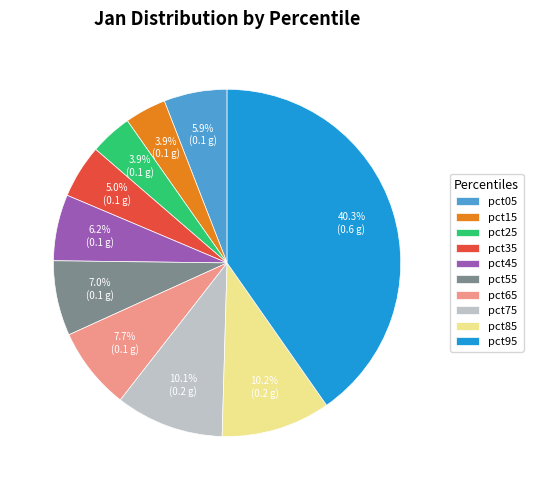

Count the number of slices in the pie.

10